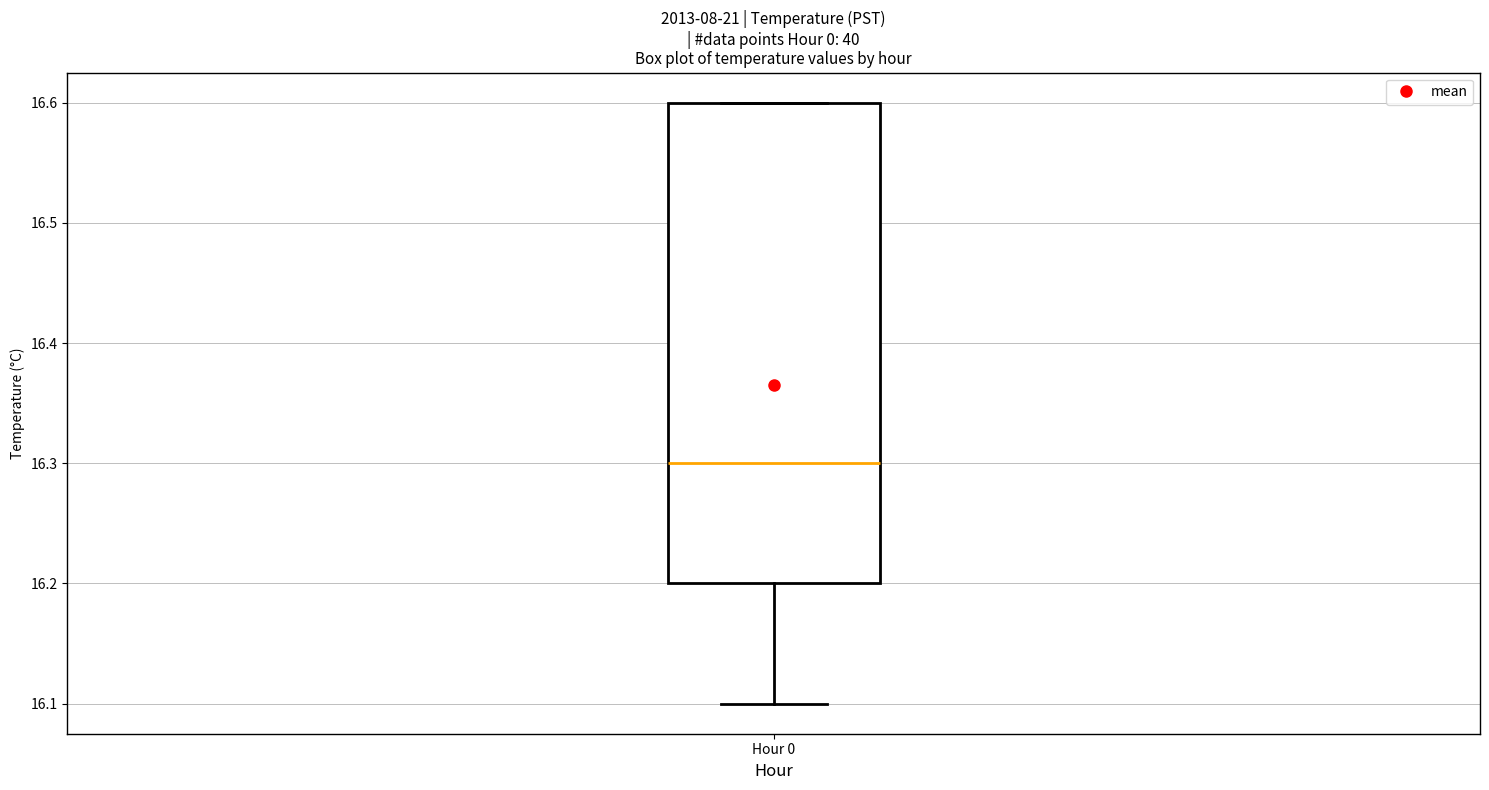

Read this box plot against the y-axis: the position of the median line, the range covered by the box, and the ends of both whiskers. The values are not printed on the chart, so give them approximately, as read against the axis.

median 16.3, box 16.2 to 16.6, whiskers 16.1 to 16.6